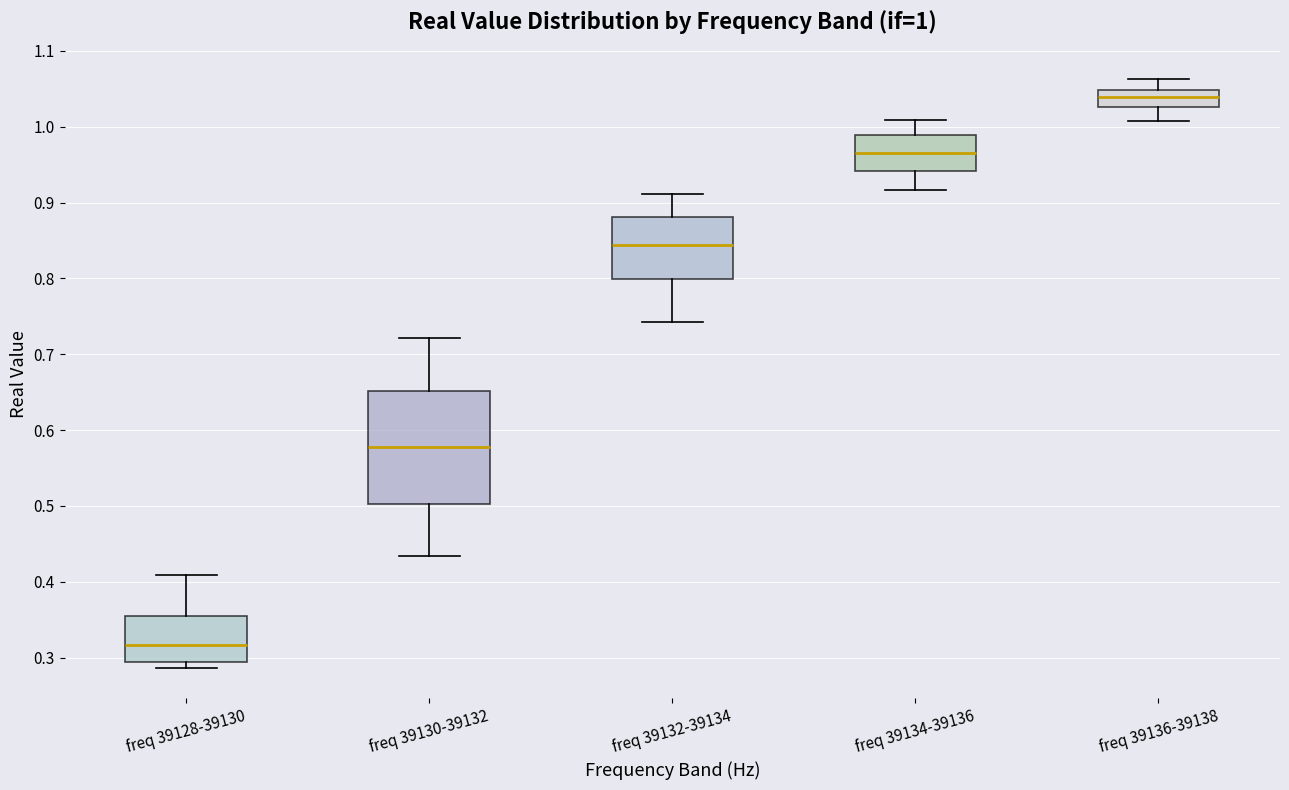

Which box's median line is the lowest?

freq 39128-39130